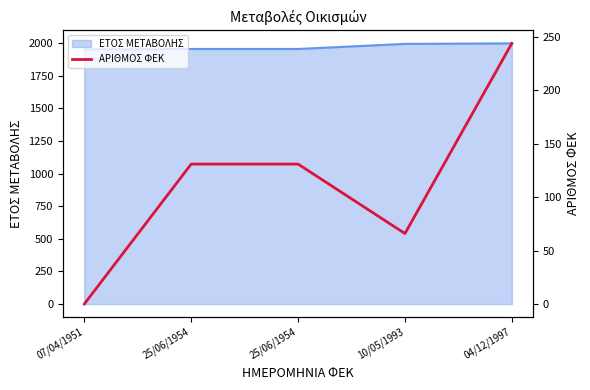

Is it true that the value at 07/04/1951 is 0?

True